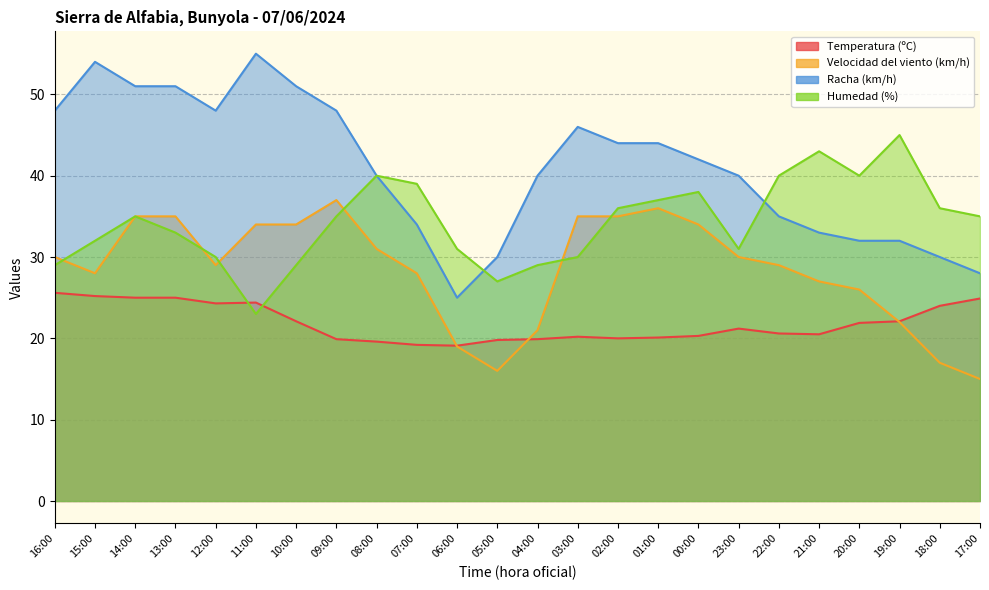

Between which two adjacent categories do Temperatura (ºC) and Velocidad del viento (km/h) first intersect?

07:00 and 06:00